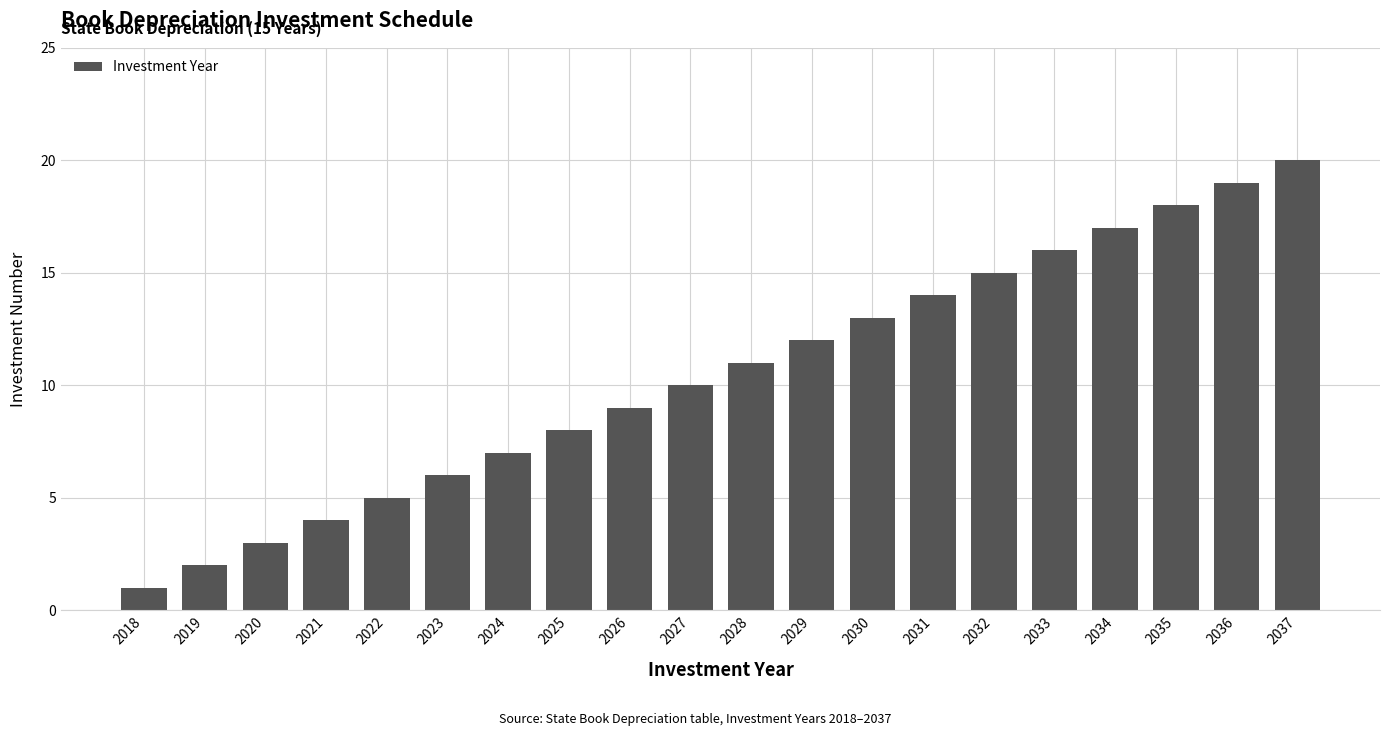

Reading left to right, extract all data points from this chart.

1	2	3	4	5	6	7	8	9	10	11	12	13	14	15	16	17	18	19	20